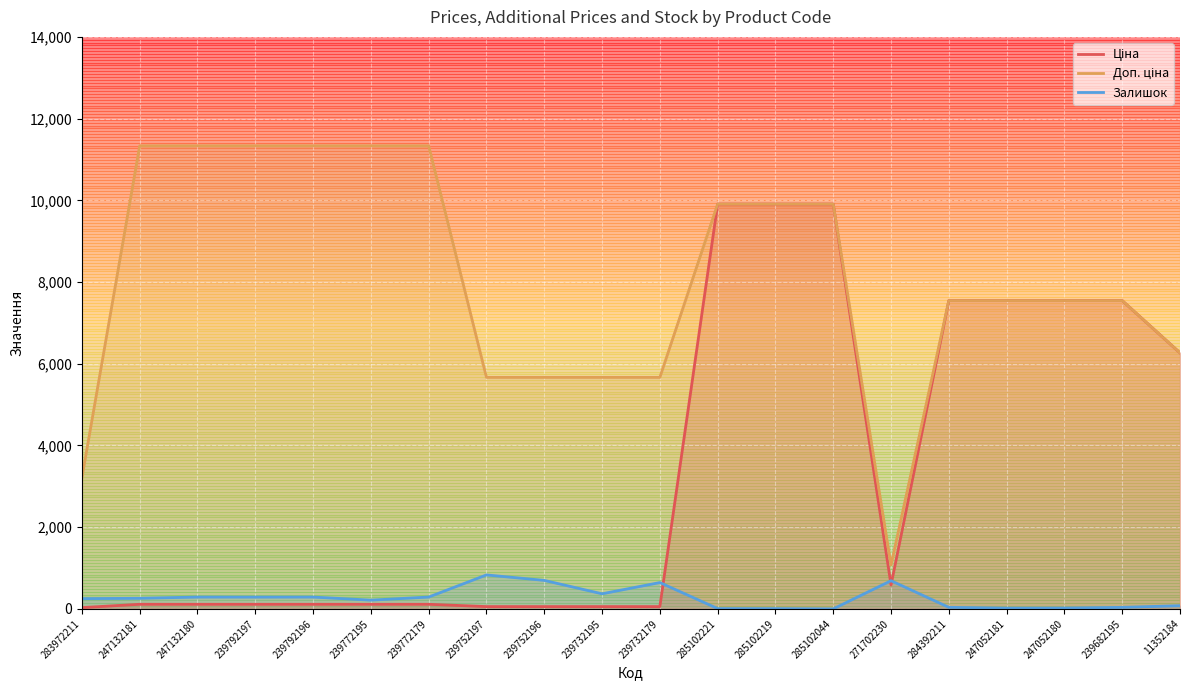

How many interior local valleys does the Ціна series have?

1